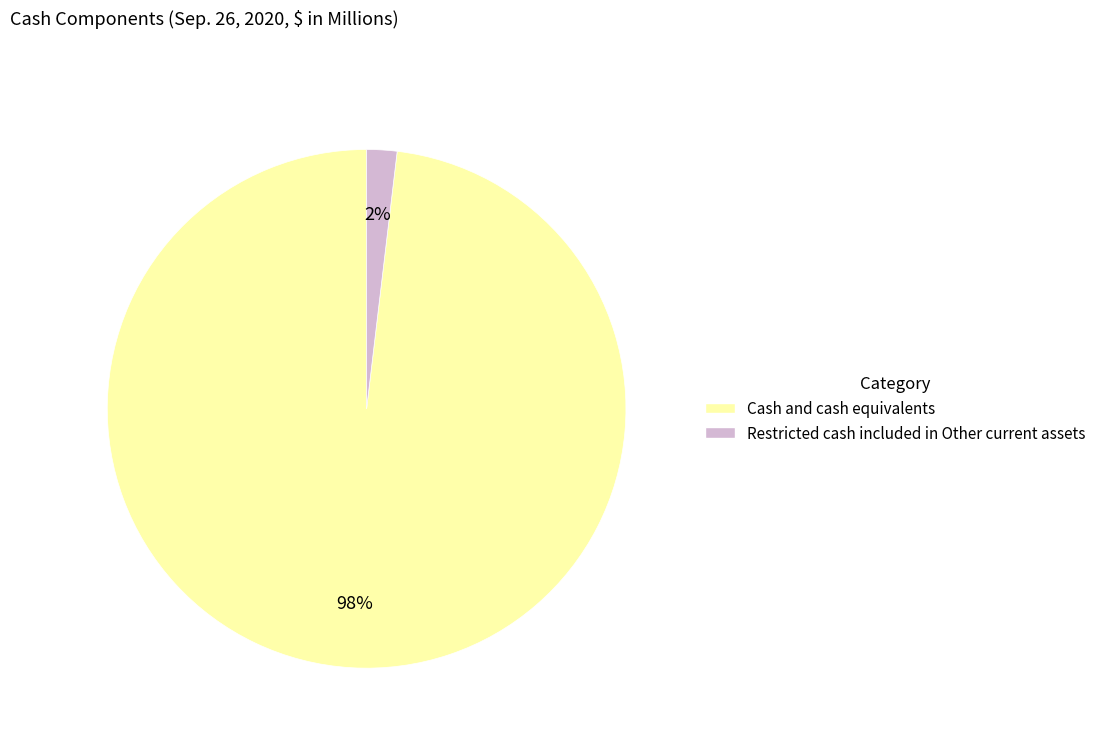

Is it true that Cash and cash equivalents is 86% of the pie?

False